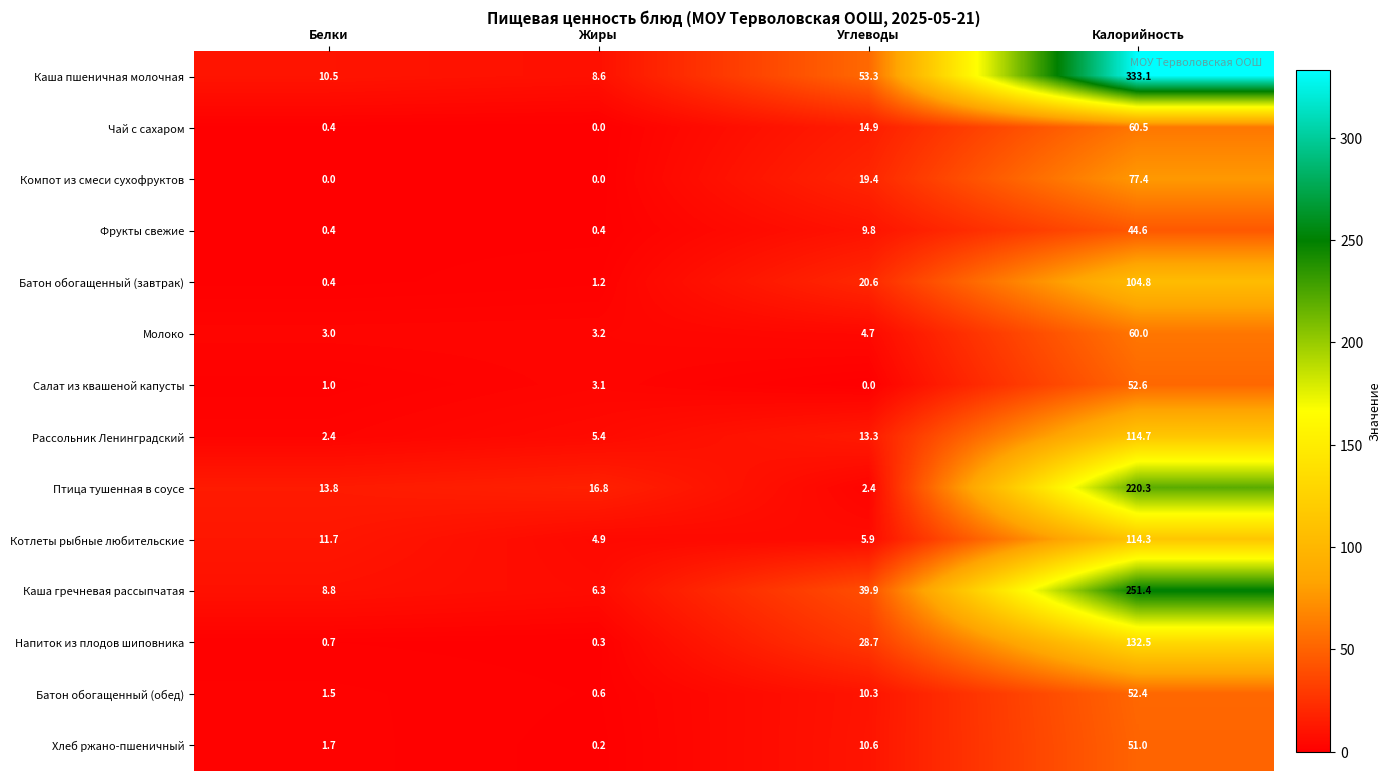

How many series are shown in this chart?

14